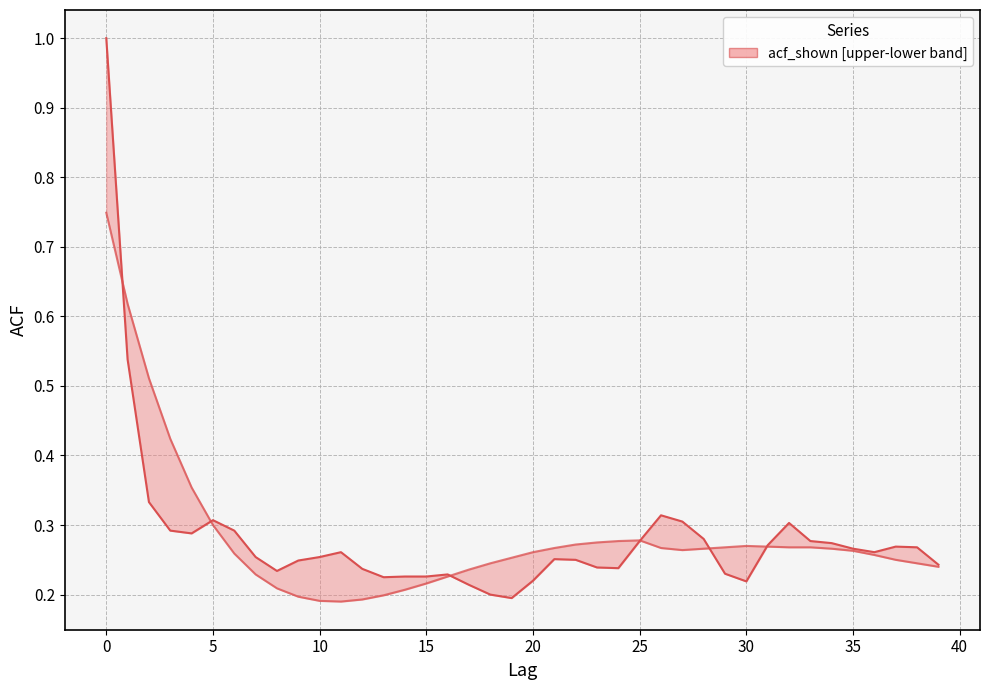

After their last crossing, which series has the higher values: acf_shown or acf_shown_smooth?

acf_shown